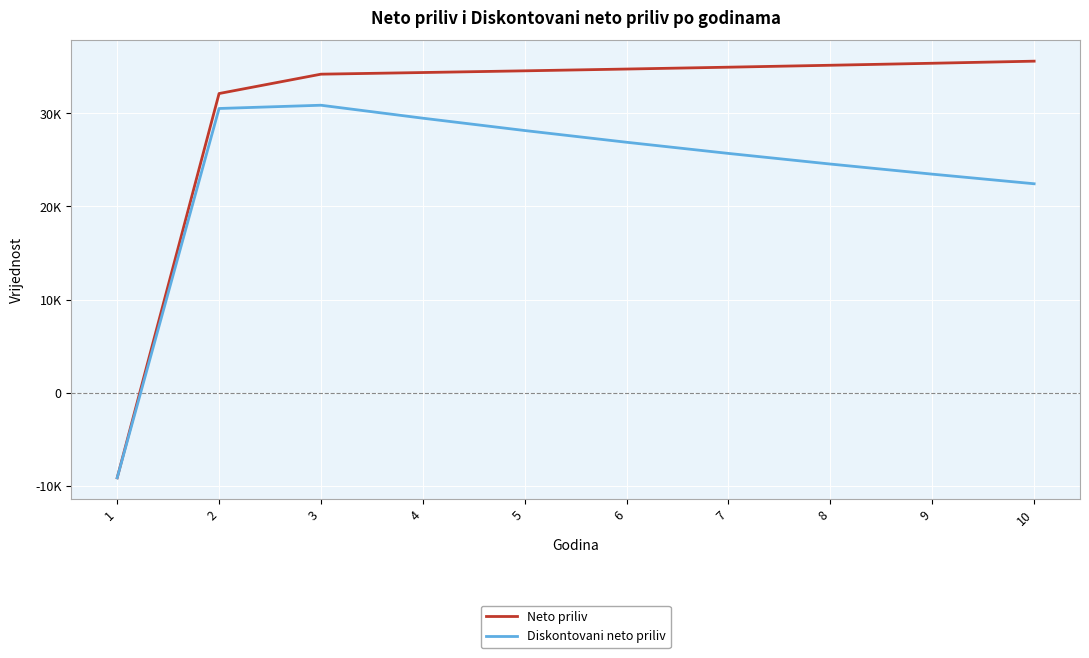

What value does the Neto priliv series have at 3?

34198.8